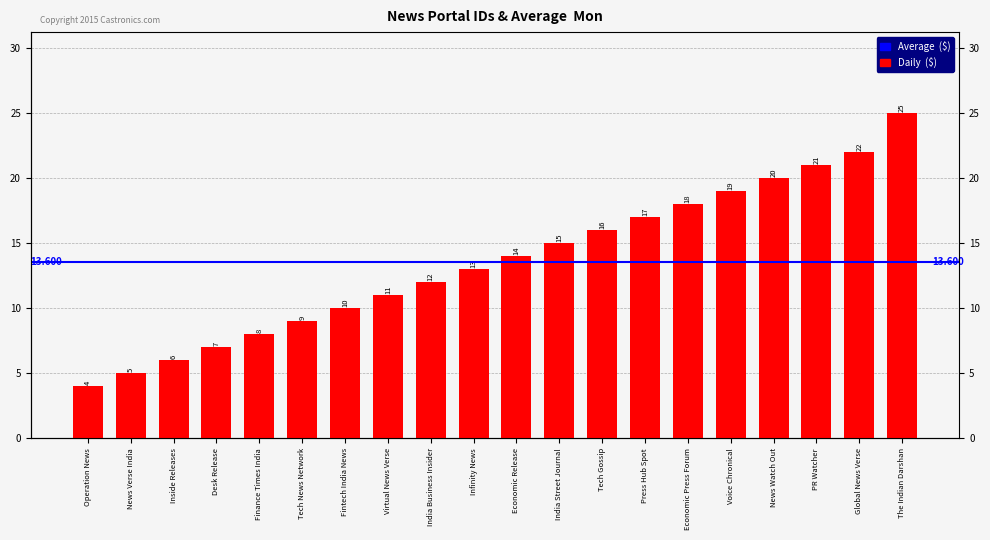

What is the ratio of the value at Tech News Network to the value at Infinity News?

0.7